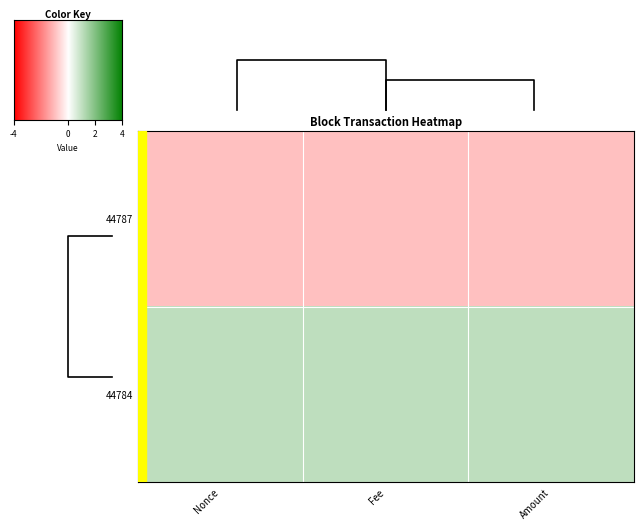

How many 44787 values are between -1 and 0?

3